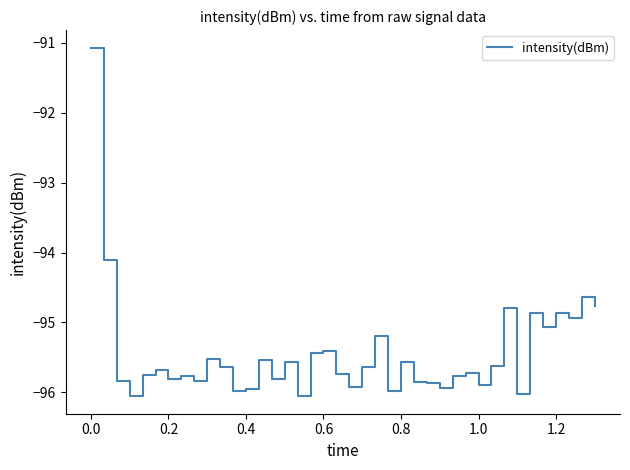

What is the minimum value shown in the chart?

-96.1